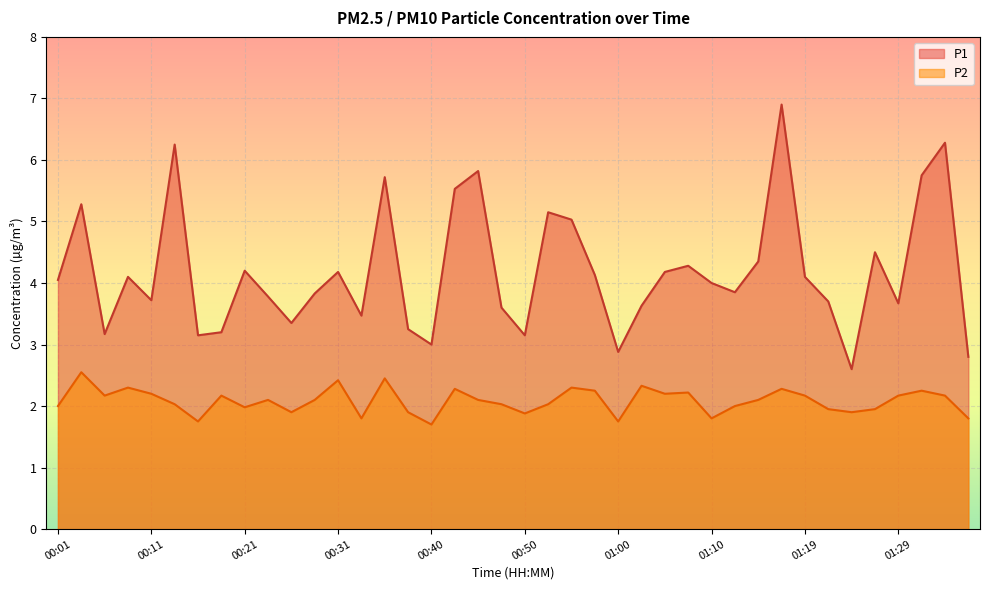

True or false: P2 and P1 cross at least once.

False